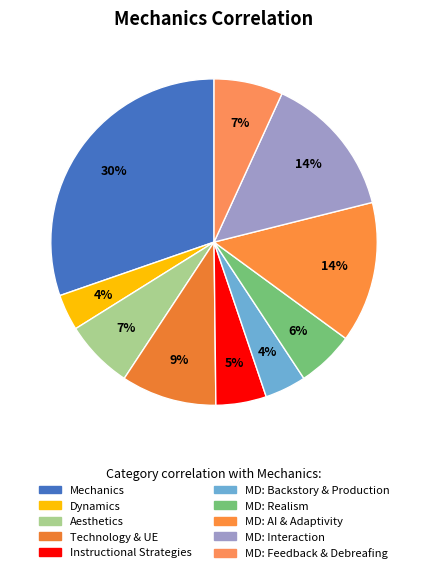

What percentage do Mechanics and MD: Interaction together represent?

44.6%